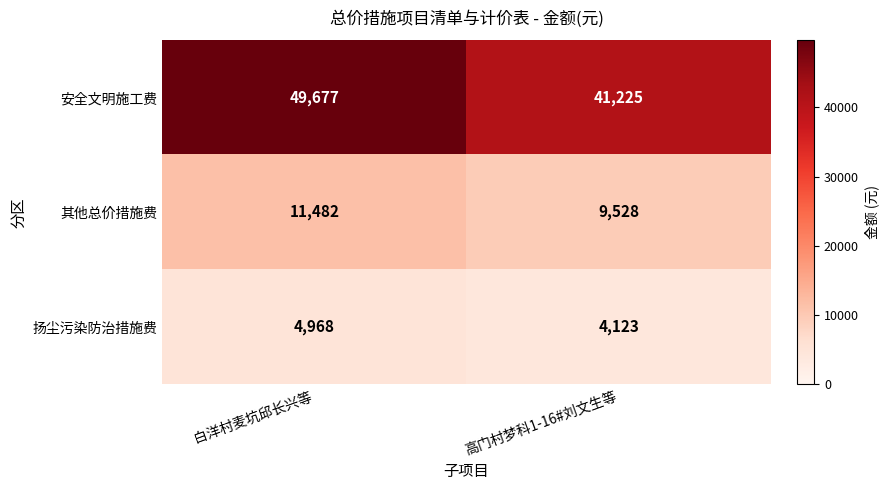

What is the sum of the 扬尘污染防治措施费 values at 高门村梦科1-16#刘文生等 and 白洋村麦坑邱长兴等?

9091